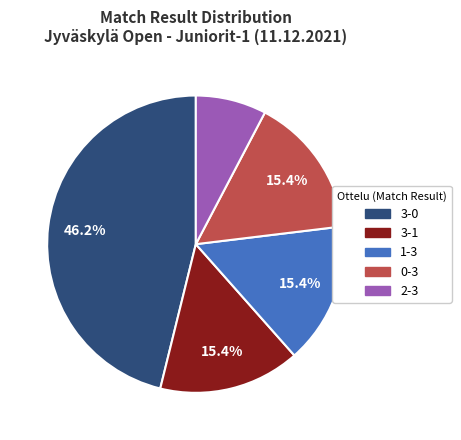

Which slice is the largest?

3-0